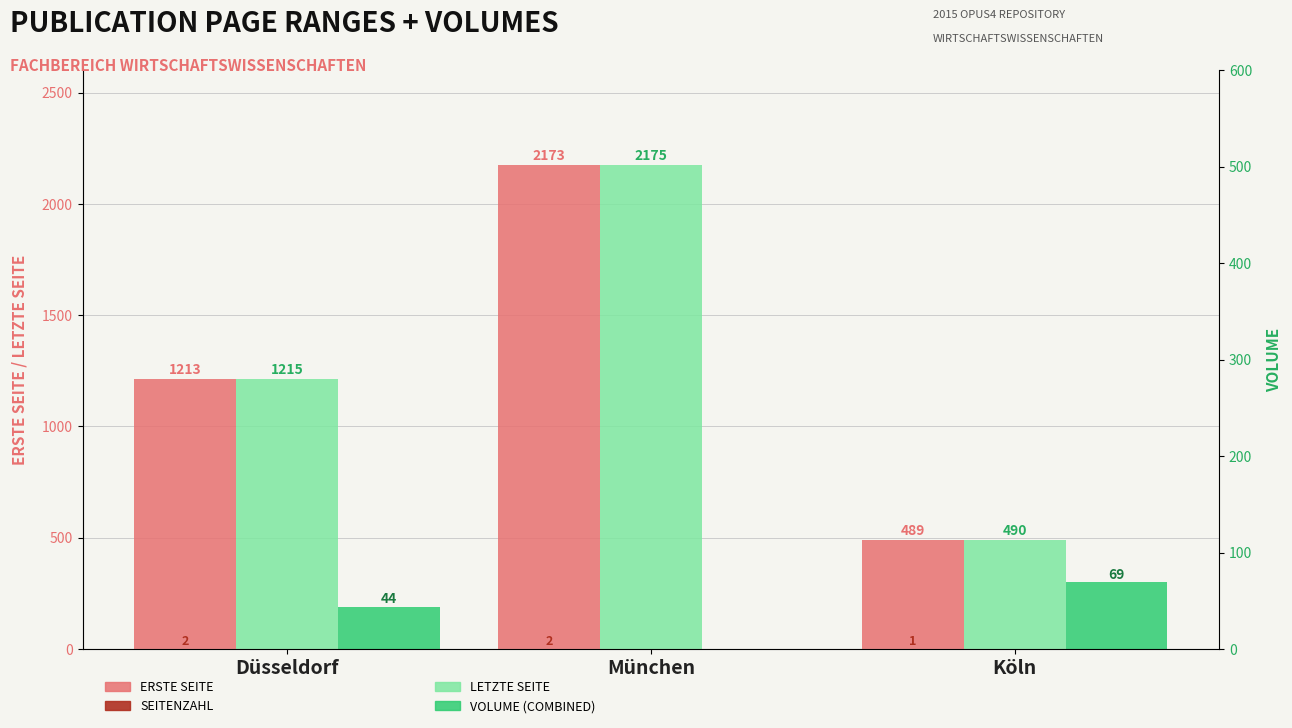

List the series in order of their peak value, lowest first.

Seitenzahl, Volume, Erste Seite, Letzte Seite